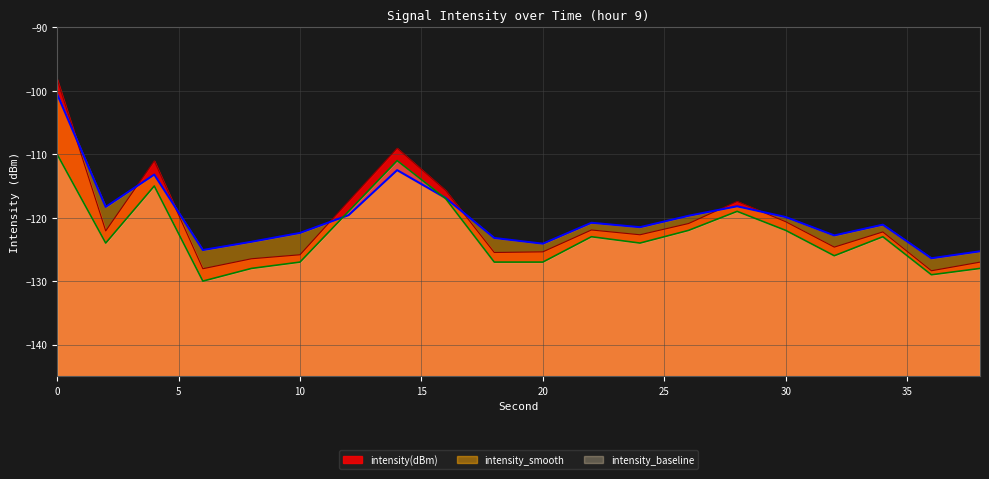

At which category does the chart reach its minimum across all series?

6